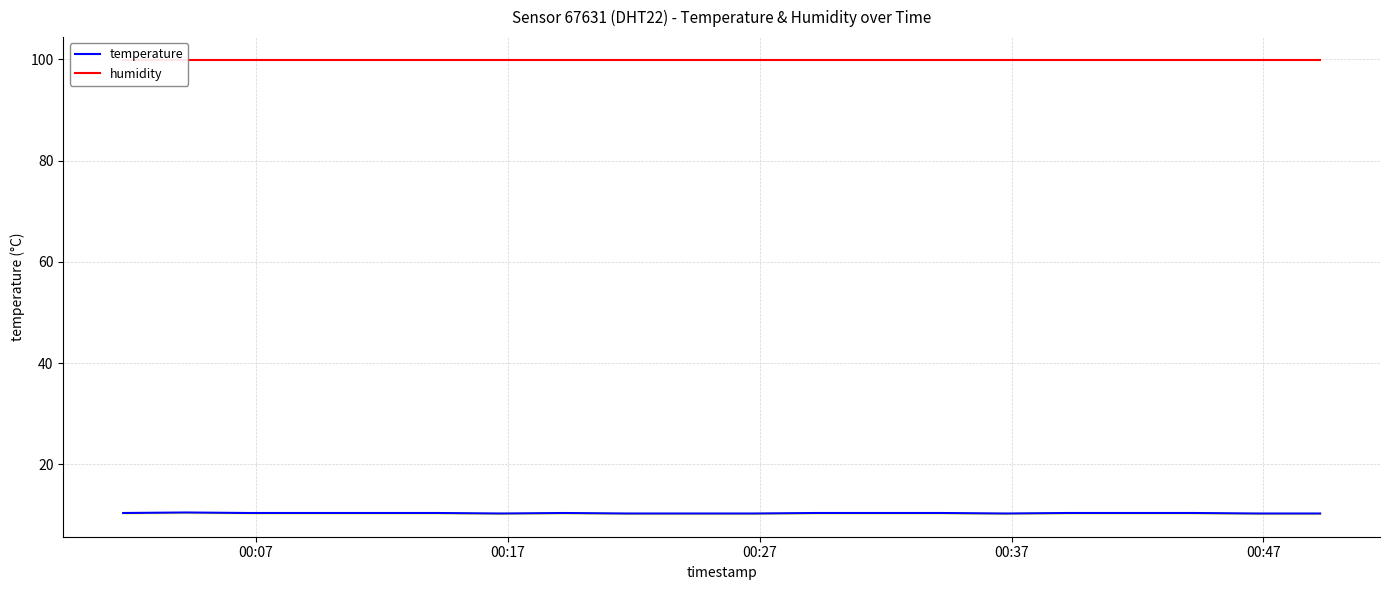

How many interior local peaks does the temperature series have?

2